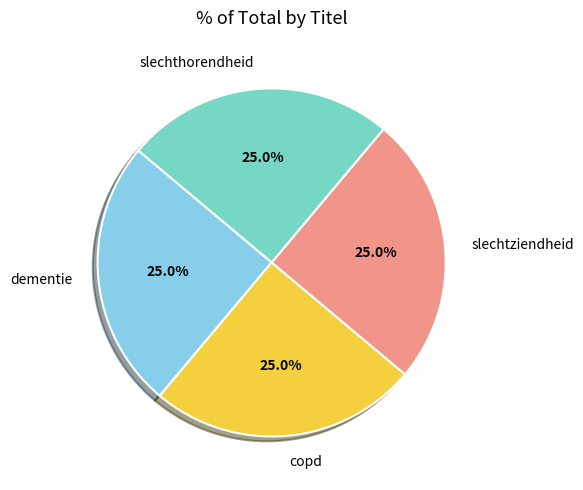

To the nearest percent, what portion does copd represent?

25%